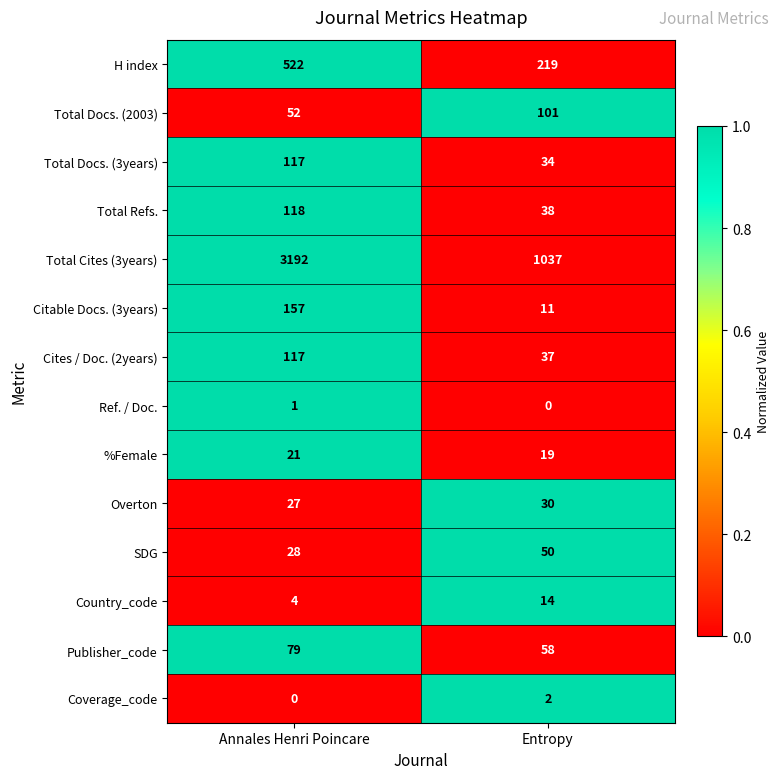

At how many categories does at least one series exceed 0?

2